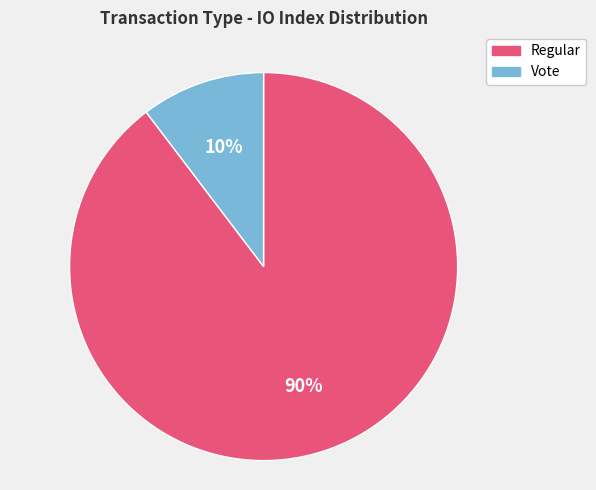

To the nearest percent, what is the average slice percentage?

50%